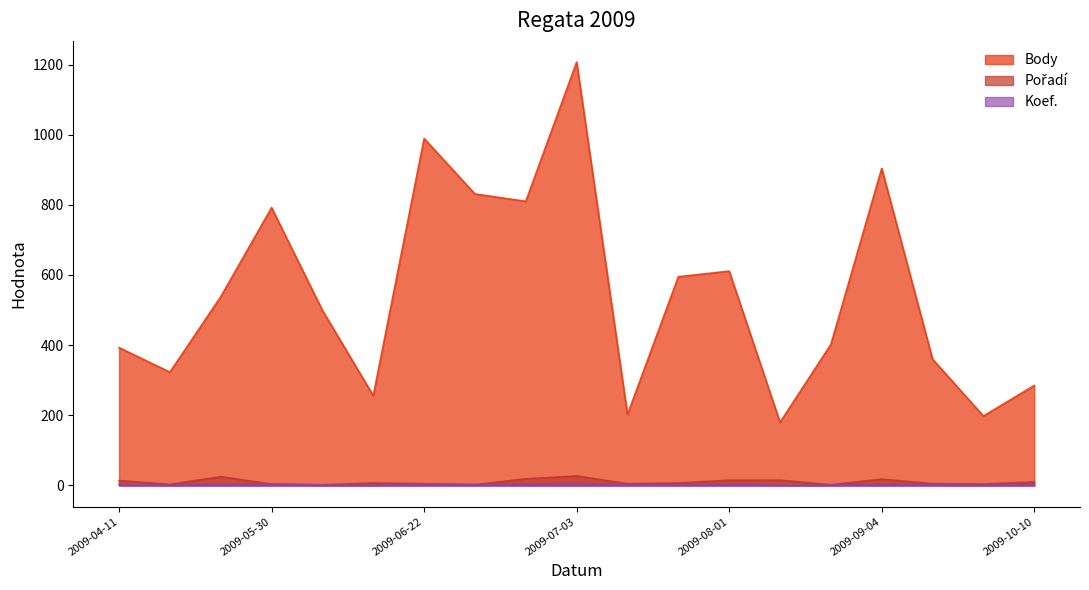

True or false: Body and Koef. cross at least once.

False